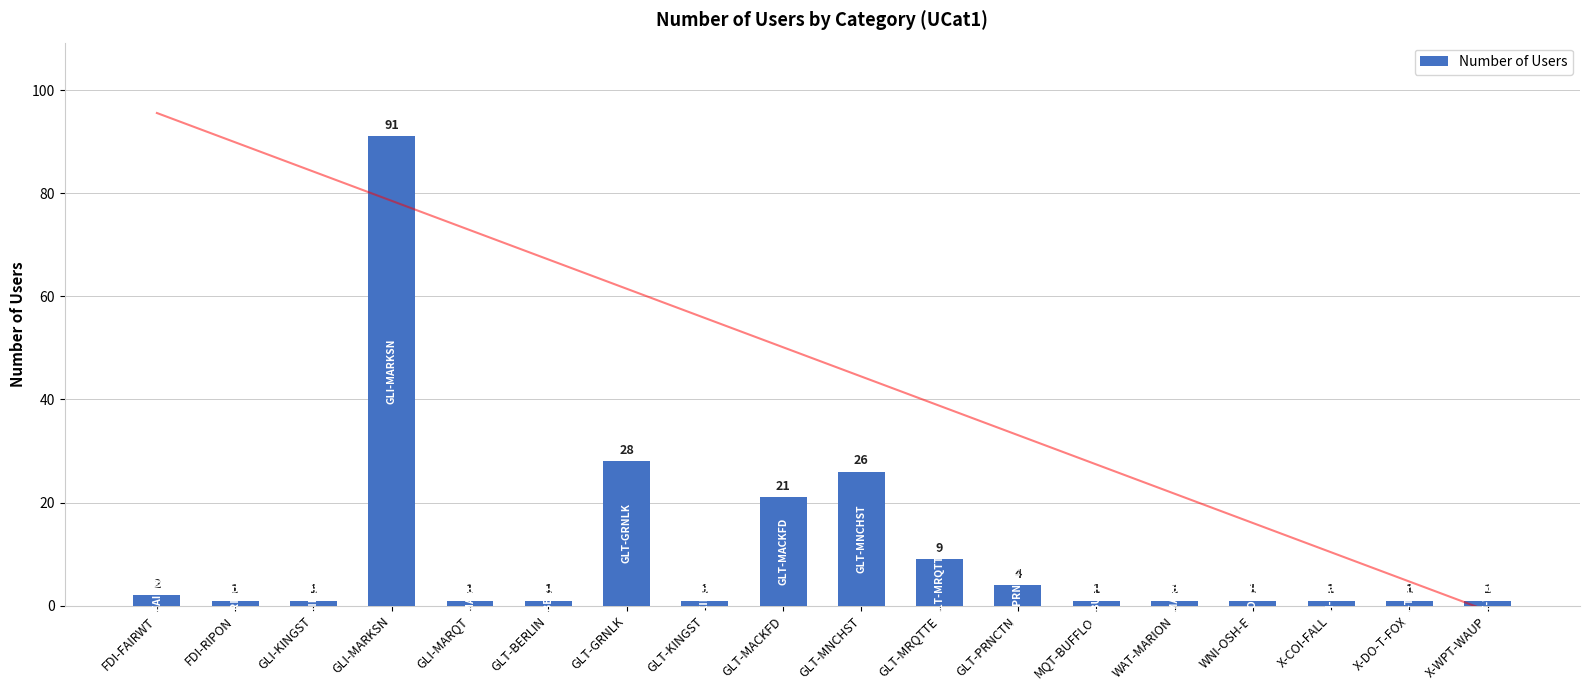

Reading right to left, extract all data points from this chart.

1	1	1	1	1	1	4	9	26	21	1	28	1	1	91	1	1	2